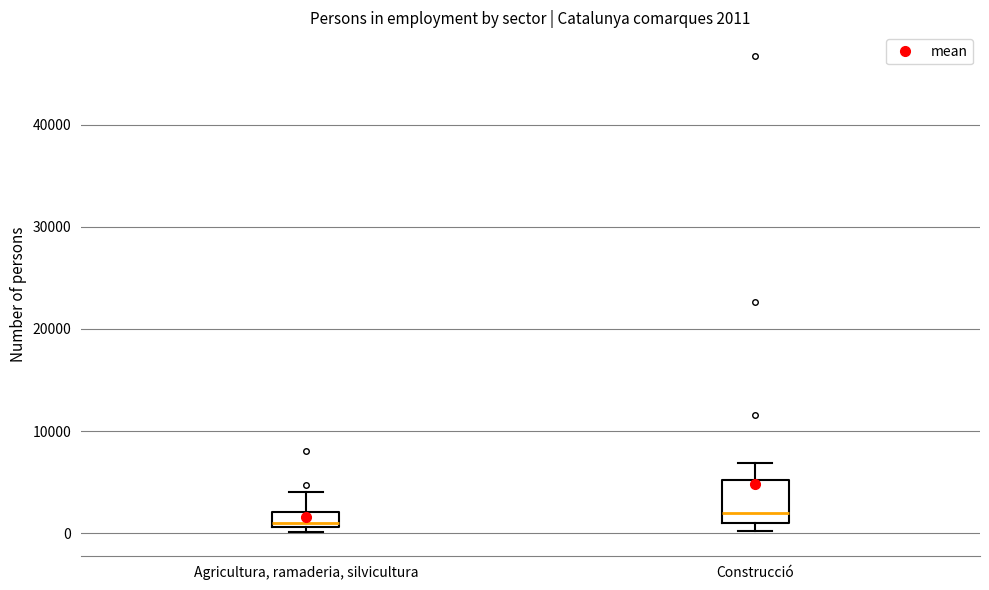

Comparing the boxes themselves (not the whiskers), which one is the tallest?

Construcció